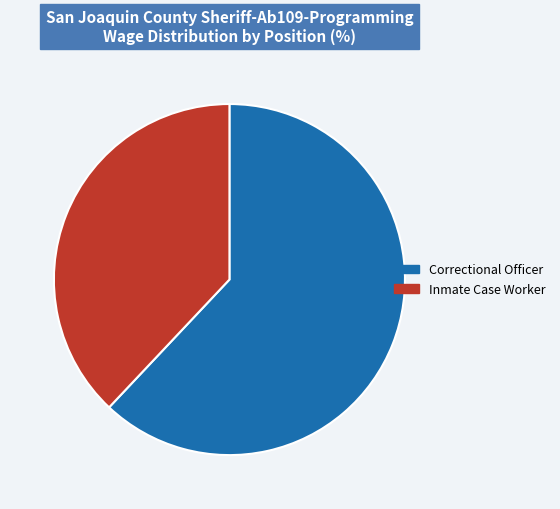

True or false: Inmate Case Worker accounts for 28% of the total.

False